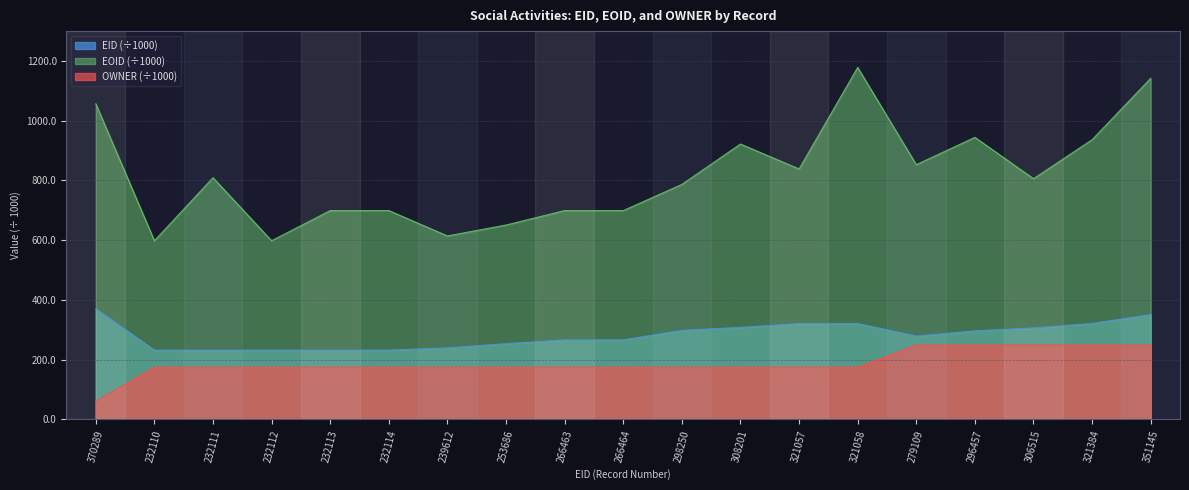

Does the chart have visible grid lines?

Yes